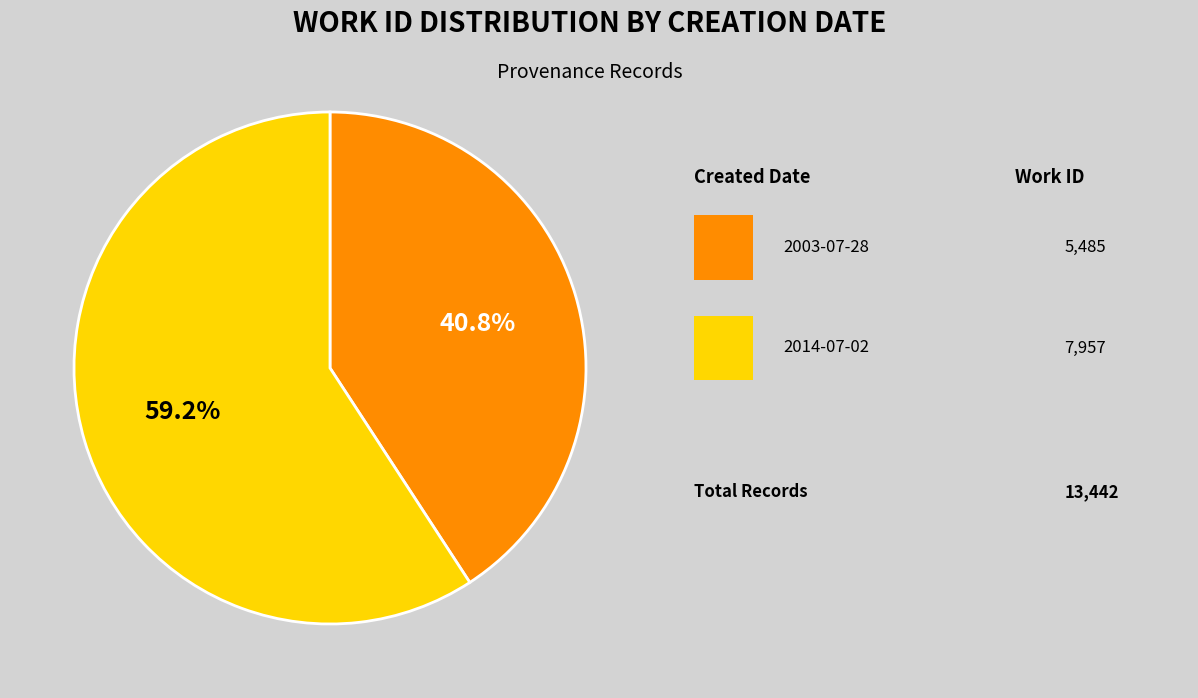

Is there a majority slice in this chart?

Yes